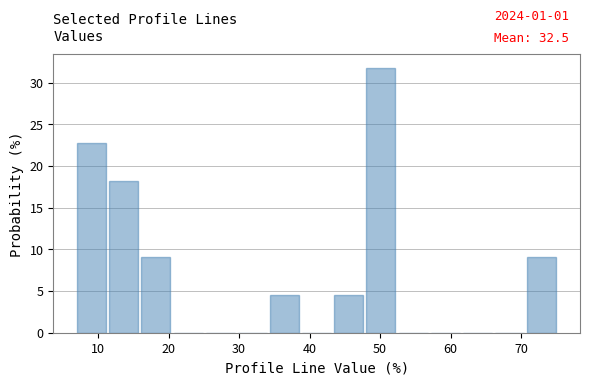

Over which range of the x-axis is the bar tallest?

48 to 52